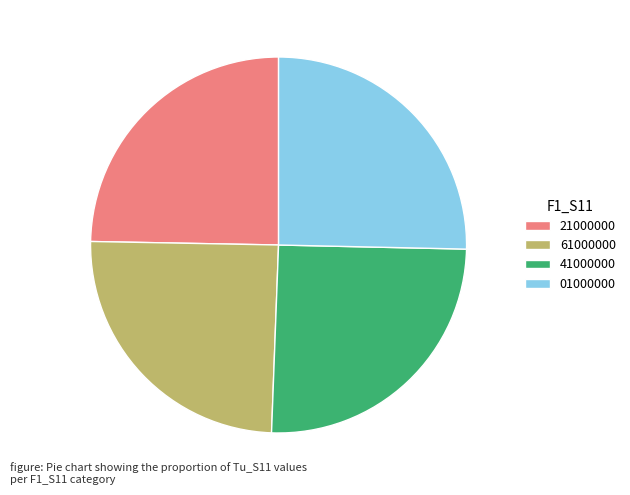

Do 61000000 and 41000000 together represent more than half of the pie?

No